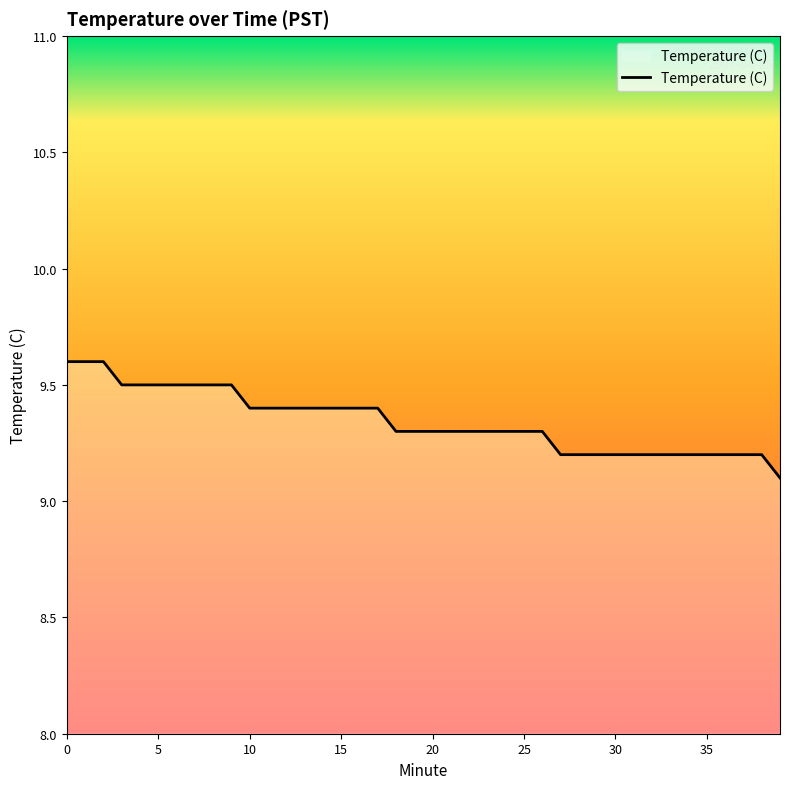

What is the minimum value shown in the chart?

9.1